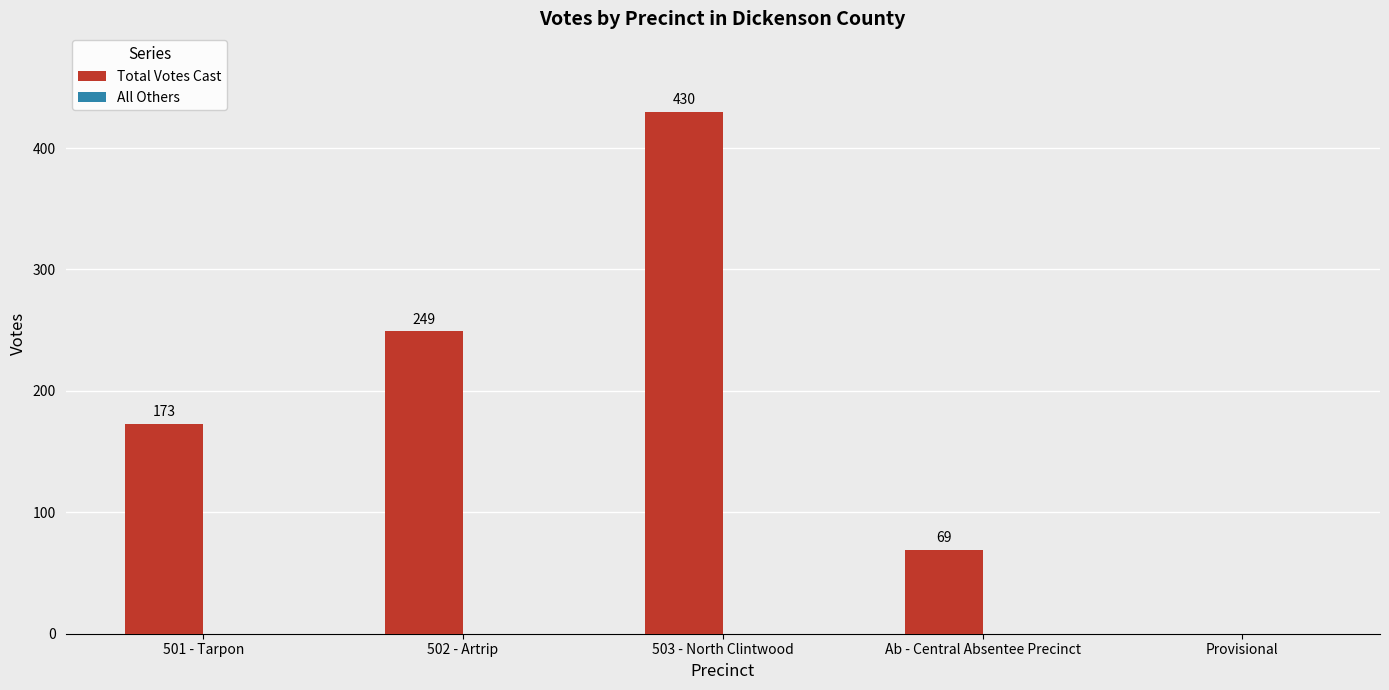

What is the sum of the values at 501 - Tarpon and 502 - Artrip?

422